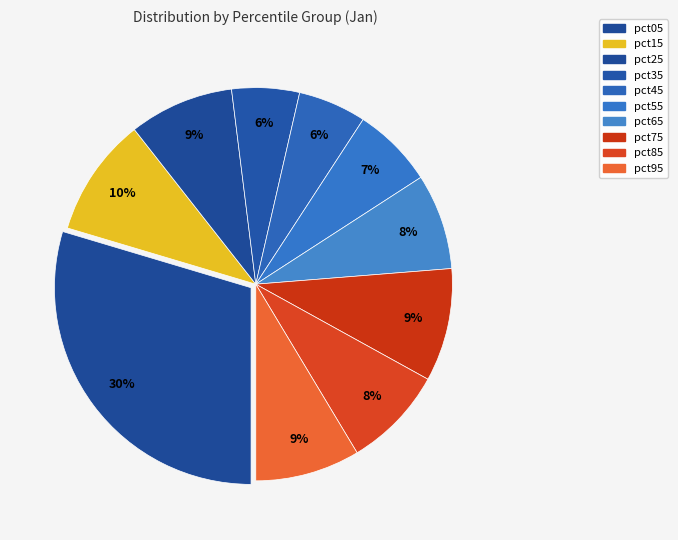

What percentage is the pct05 slice, to the nearest percent?

30%